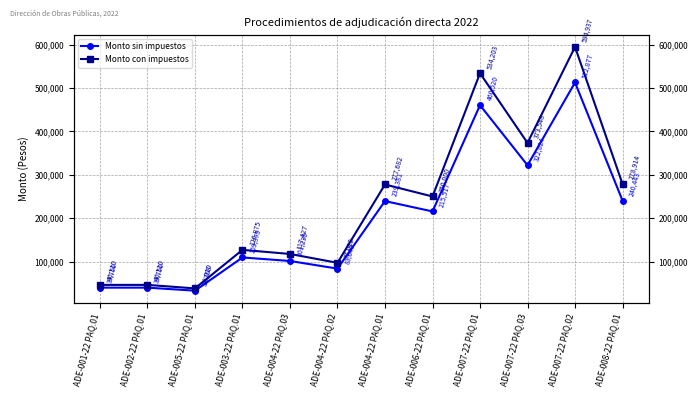

What position from the right is ADE-005-22 PAQ.01?

10